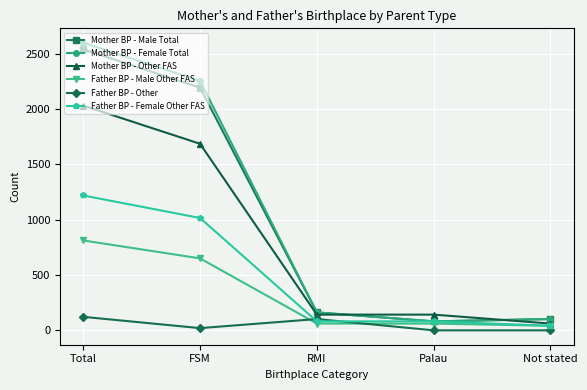

What is the sum of the Mother BP - Other FAS values at Palau and RMI?

284